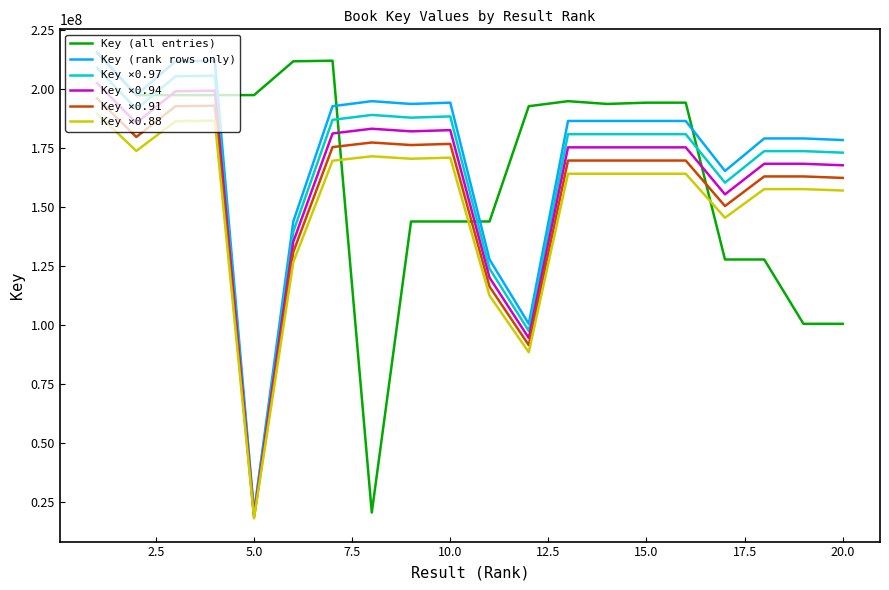

What is the smallest value displayed?

17933965.3